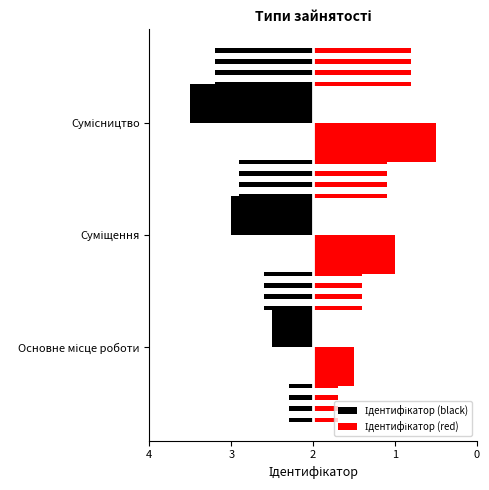

True or false: Ідентифікатор (black) has a value of -2 at Суміщення.

True